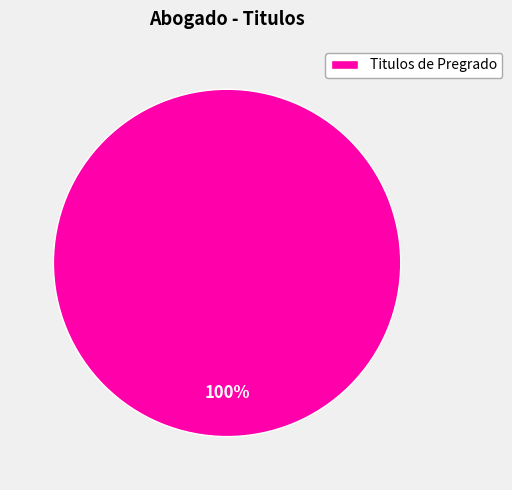

How many slices are in this pie chart?

1